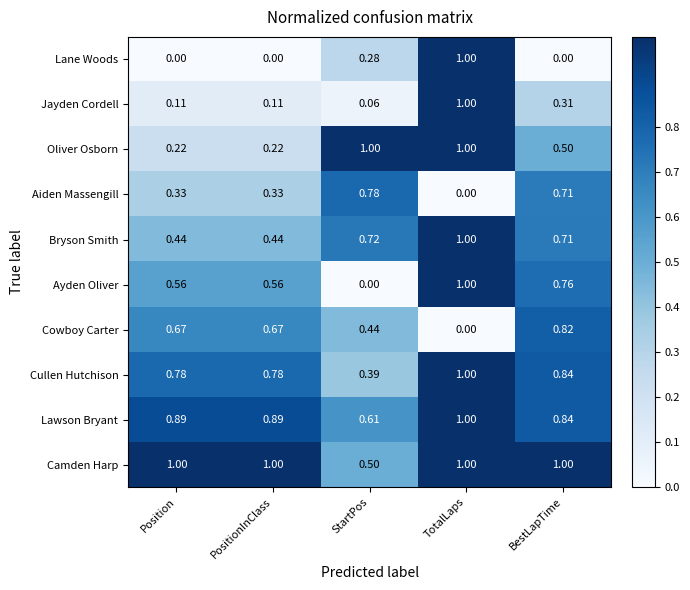

Which series changed the most between PositionInClass and TotalLaps?

Lane Woods